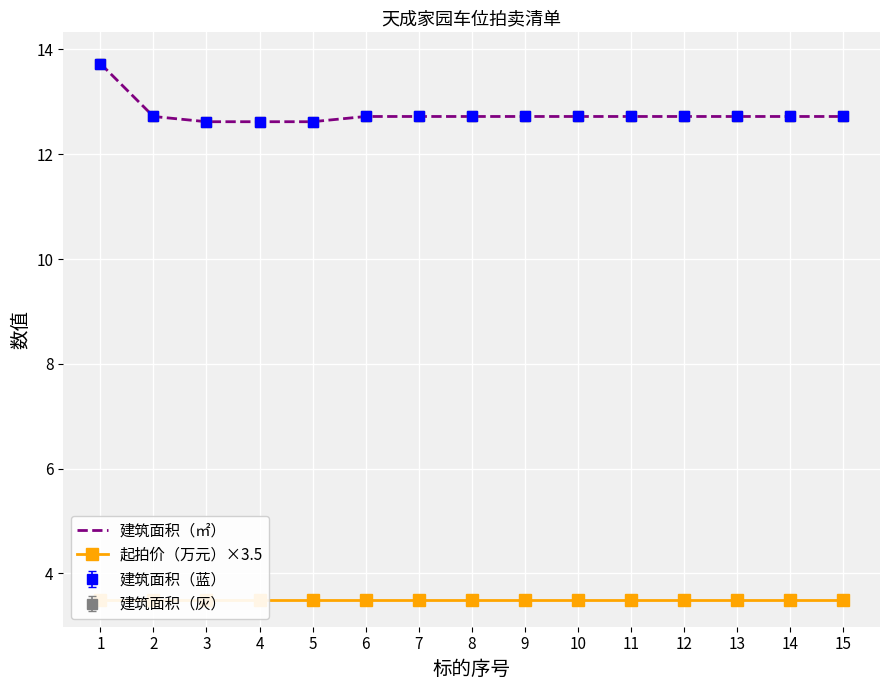

Count the 建筑面积（㎡） values in the range 12 to 13.

14